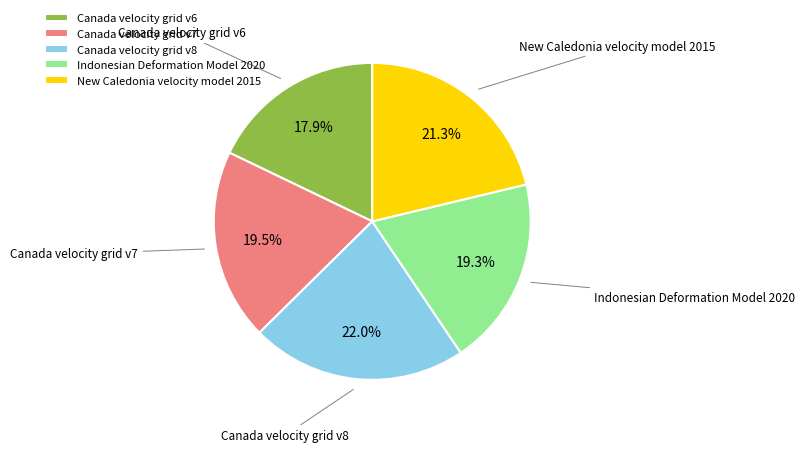

True or false: Canada velocity grid v8 accounts for 11% of the total.

False